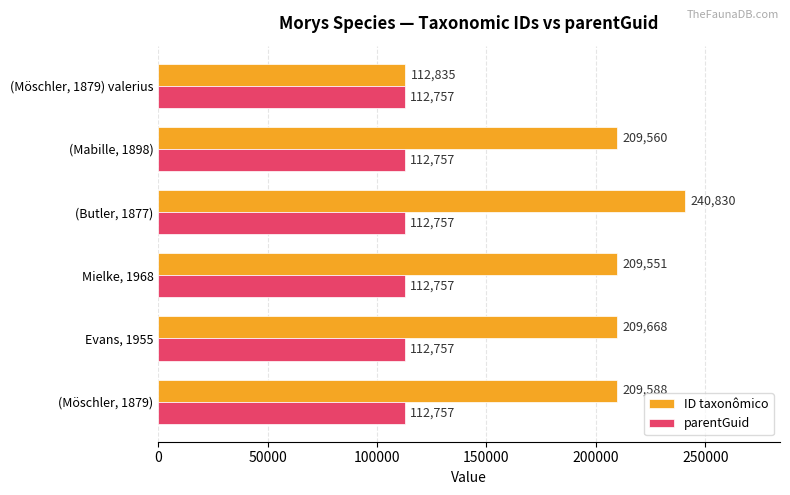

List the series in order of their peak value, lowest first.

parentGuid, ID taxonômico